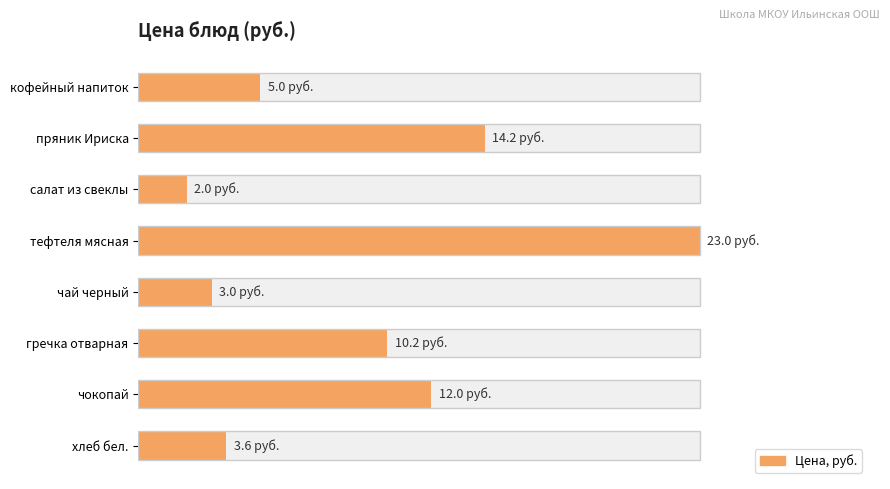

How many data points are less than 10?

4